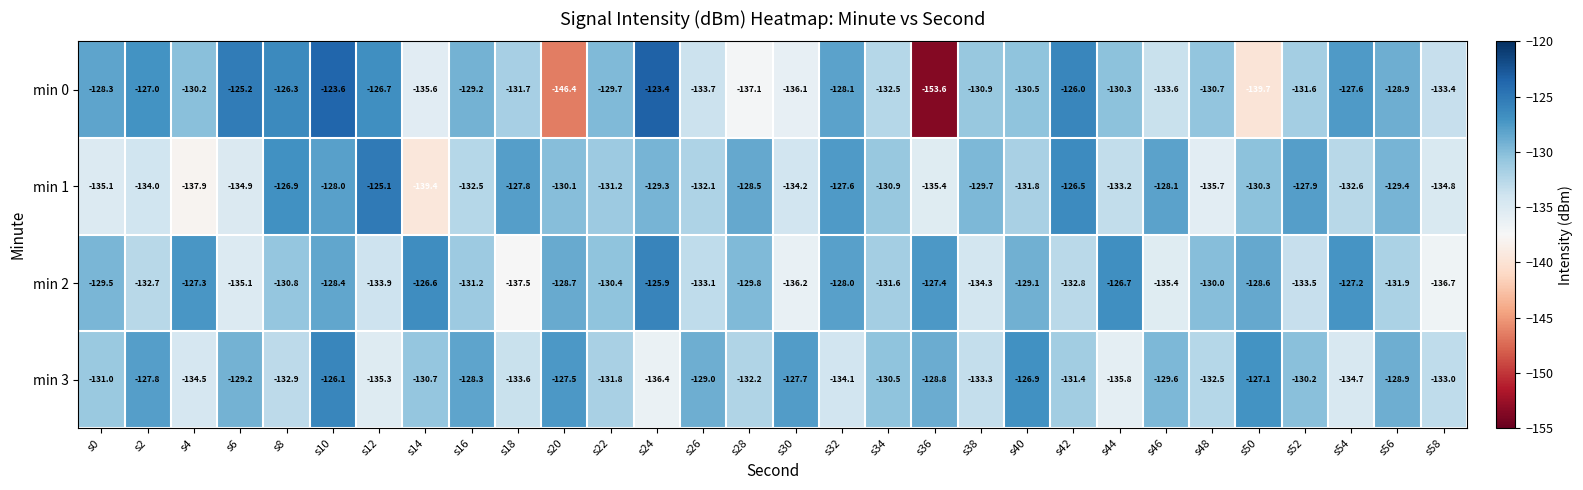

Which series changed the most between s22 and s56?

min 3